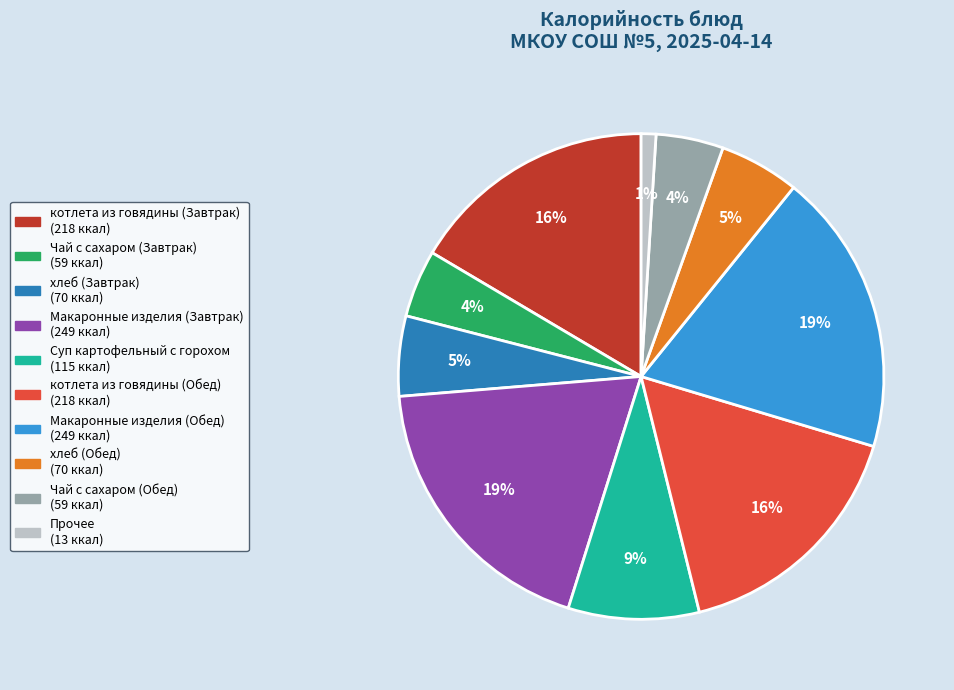

To the nearest percent, what is the difference between the largest and smallest slice percentages?

18%